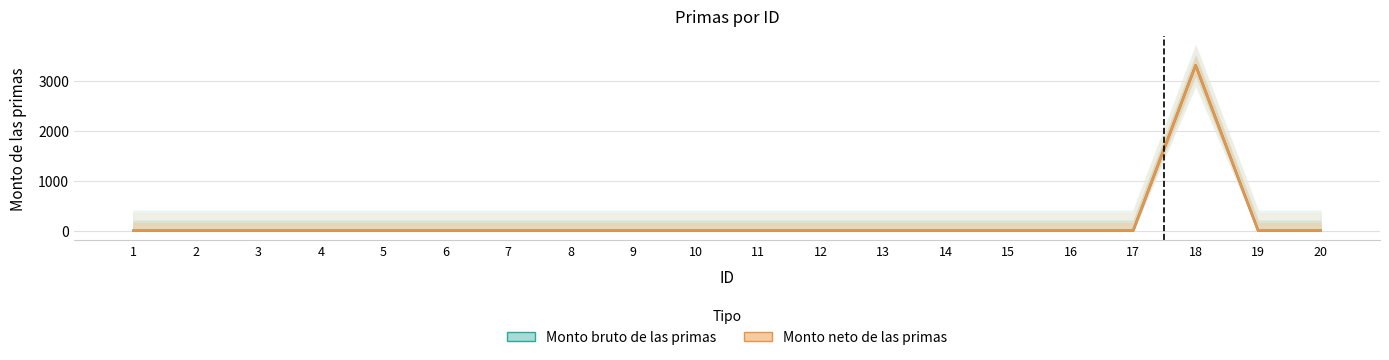

Rank the categories by Monto bruto de las primas value from highest to lowest.

18, 1, 2, 3, 4, 5, 6, 7, 8, 9, 10, 11, 12, 13, 14, 15, 16, 17, 19, 20